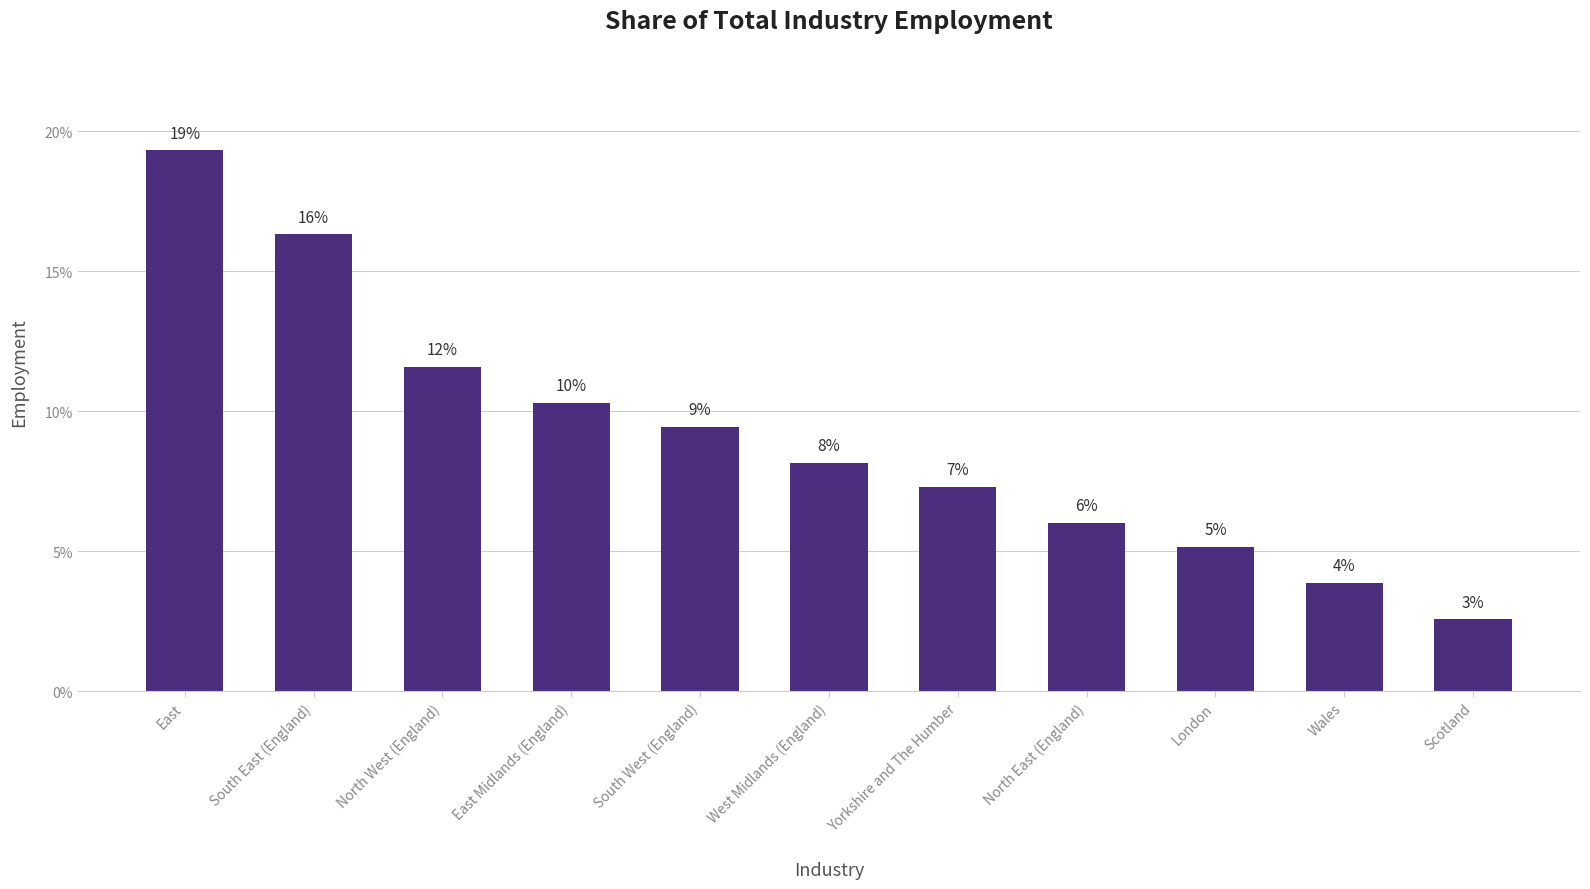

How many bars are there in total?

11